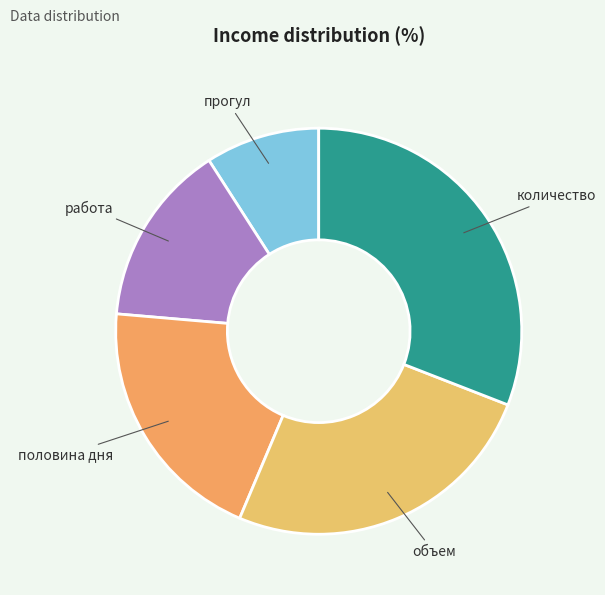

What is the ratio of the value at прогул to the value at работа?

0.6